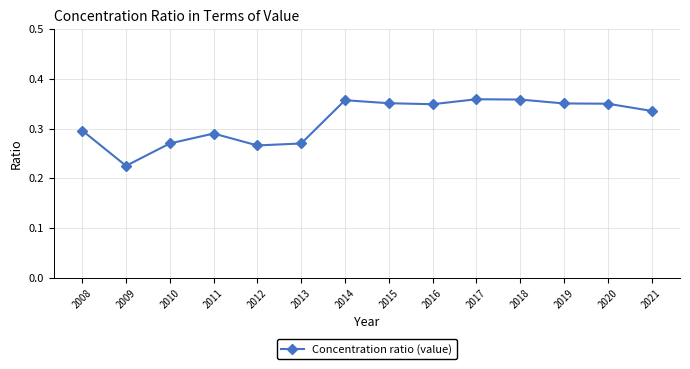

Which label corresponds to the smallest value in the chart?

2009